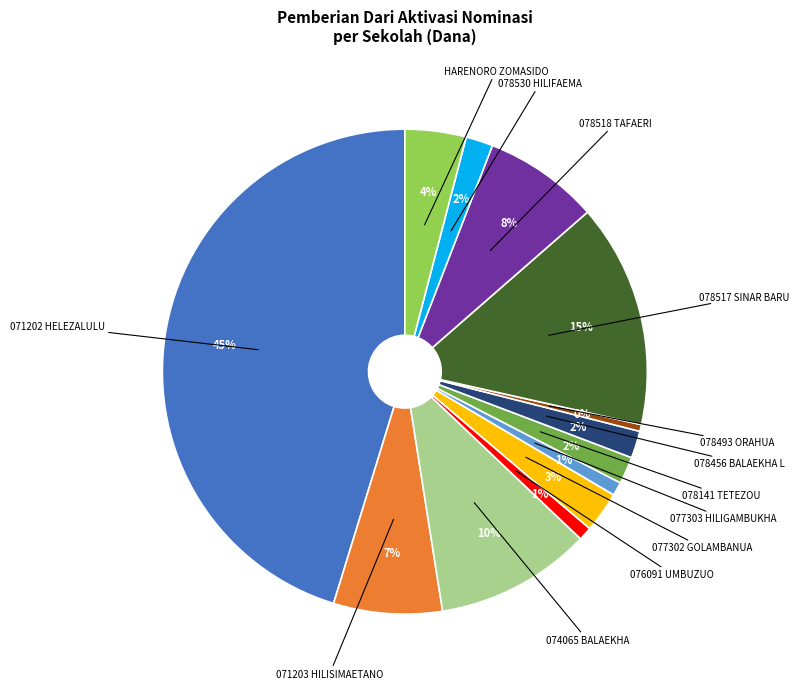

The 074065 BALAEKHA slice represents 23% of the pie. True or false?

False